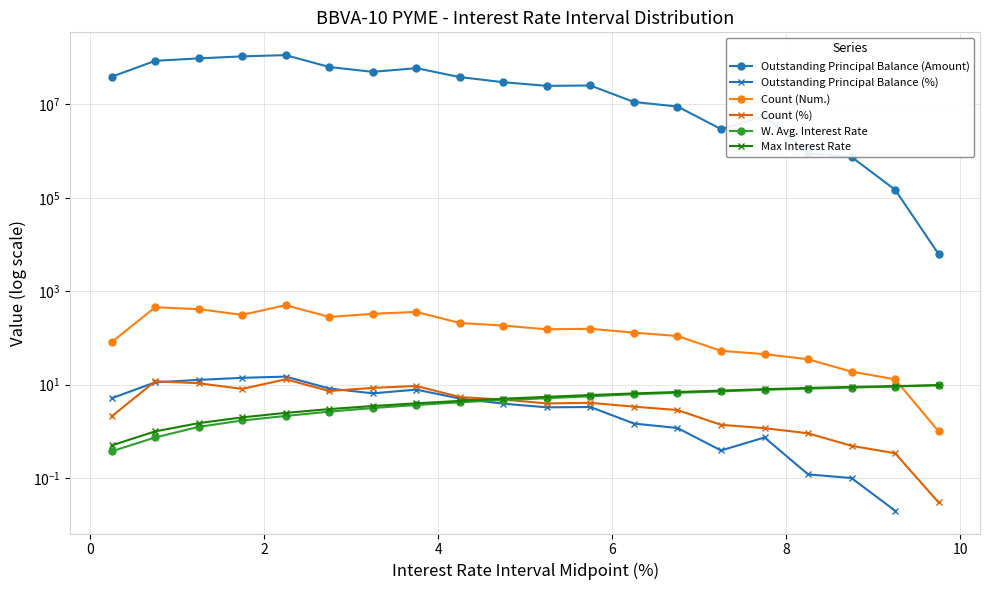

In Count (%), how many points are higher than both neighbors (excluding endpoints)?

4